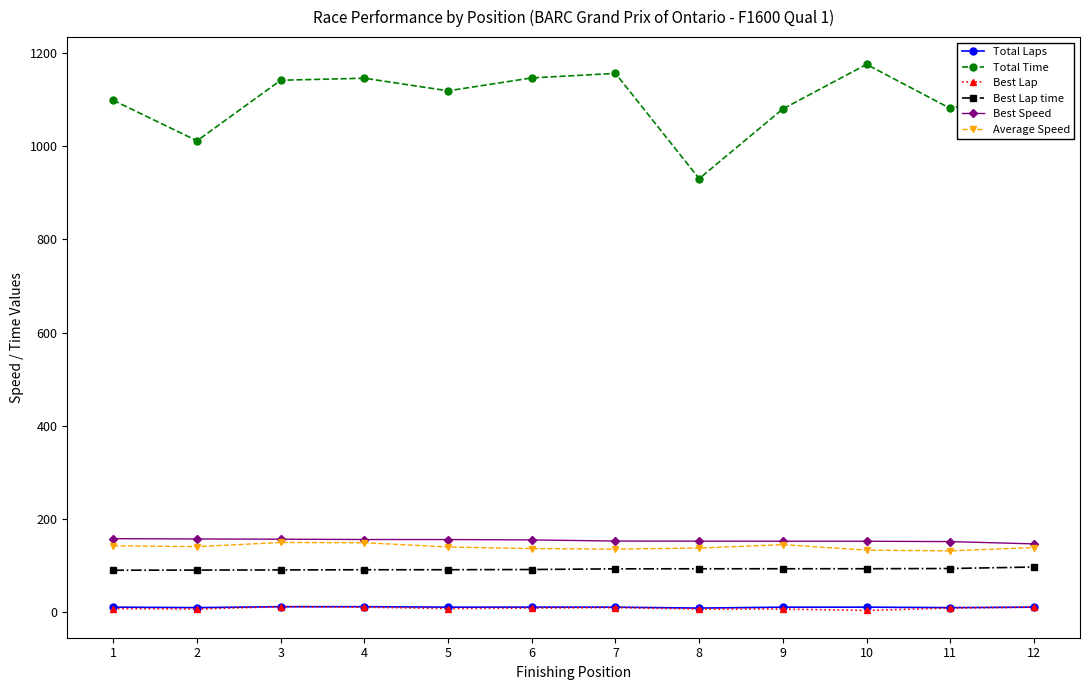

What is the value of the Total Time point at the 8th from the left?

930.3